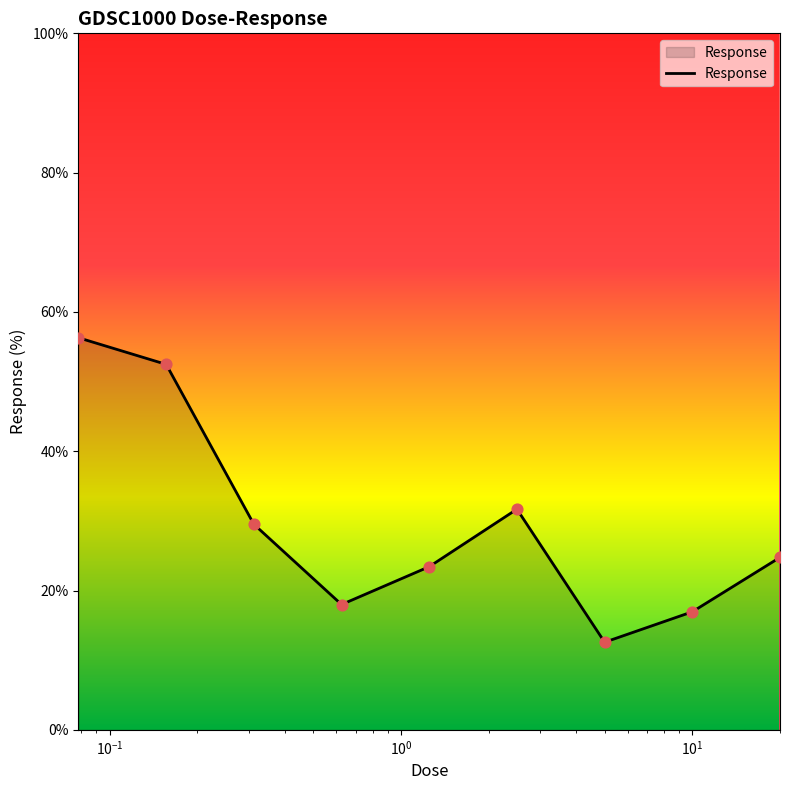

What is the maximum value shown in the chart?

56.3